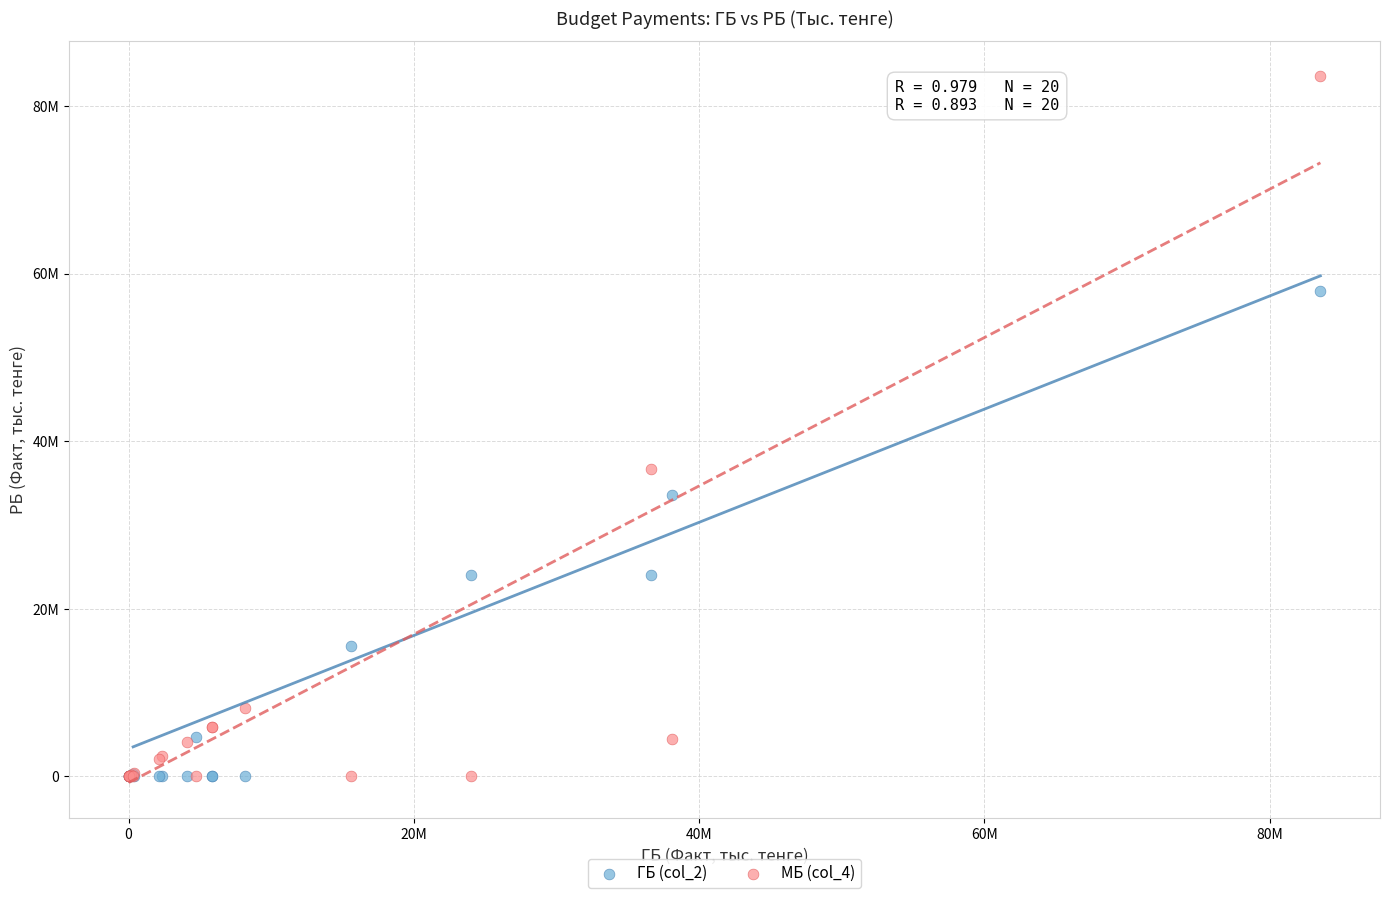

Which series has the widest spread of Y values?

МБ (col_4)